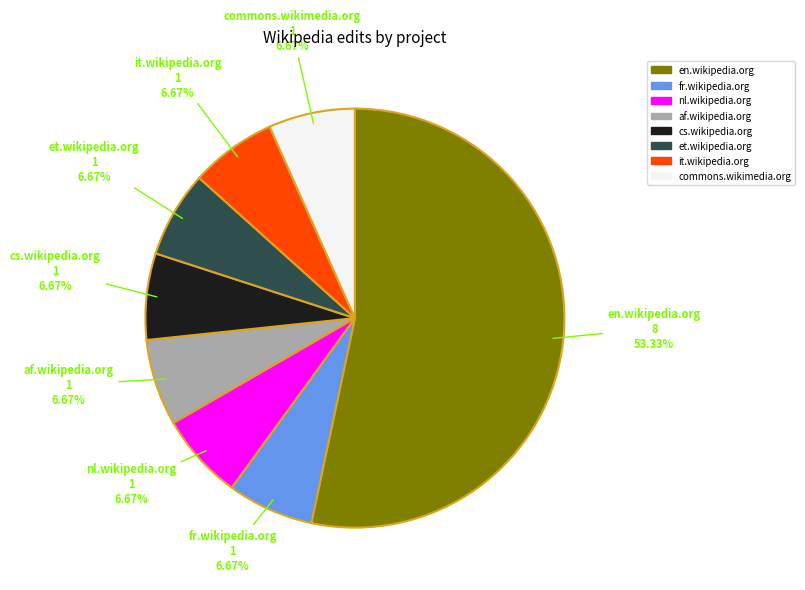

To the nearest percent, what portion does commons.wikimedia.org represent?

7%